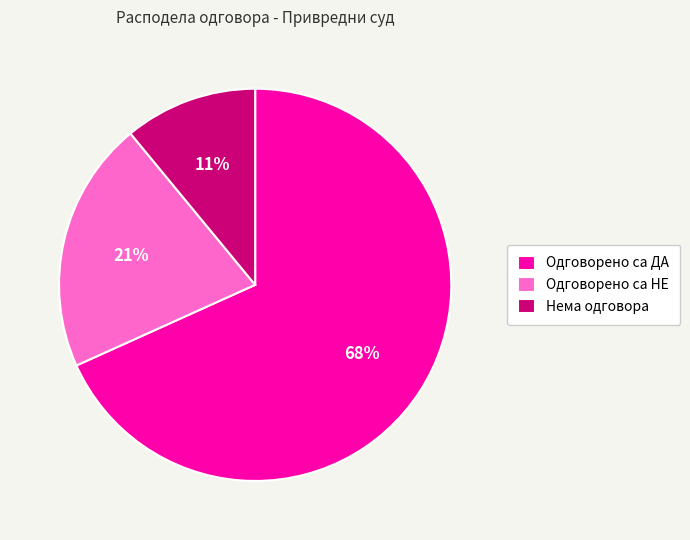

How many segments does this pie chart have?

3